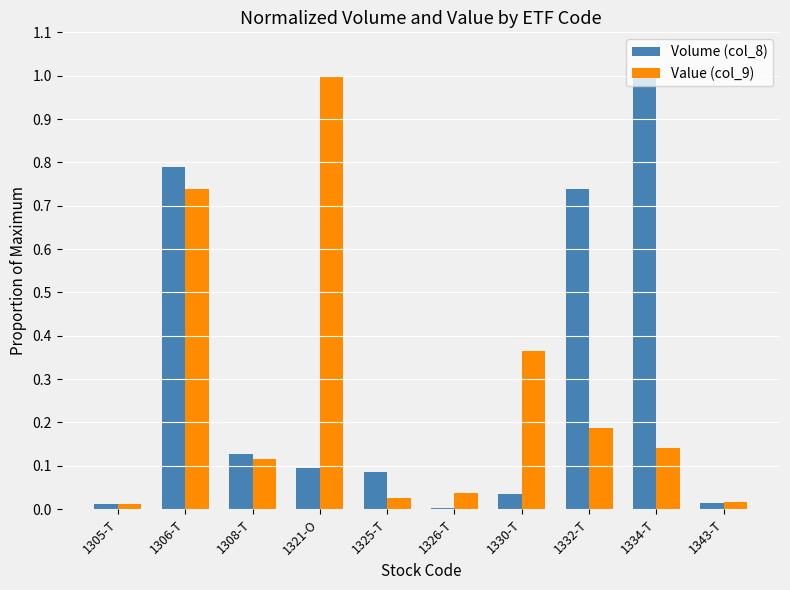

List the series in order of their overall mean, lowest first.

Value (col_9), Volume (col_8)